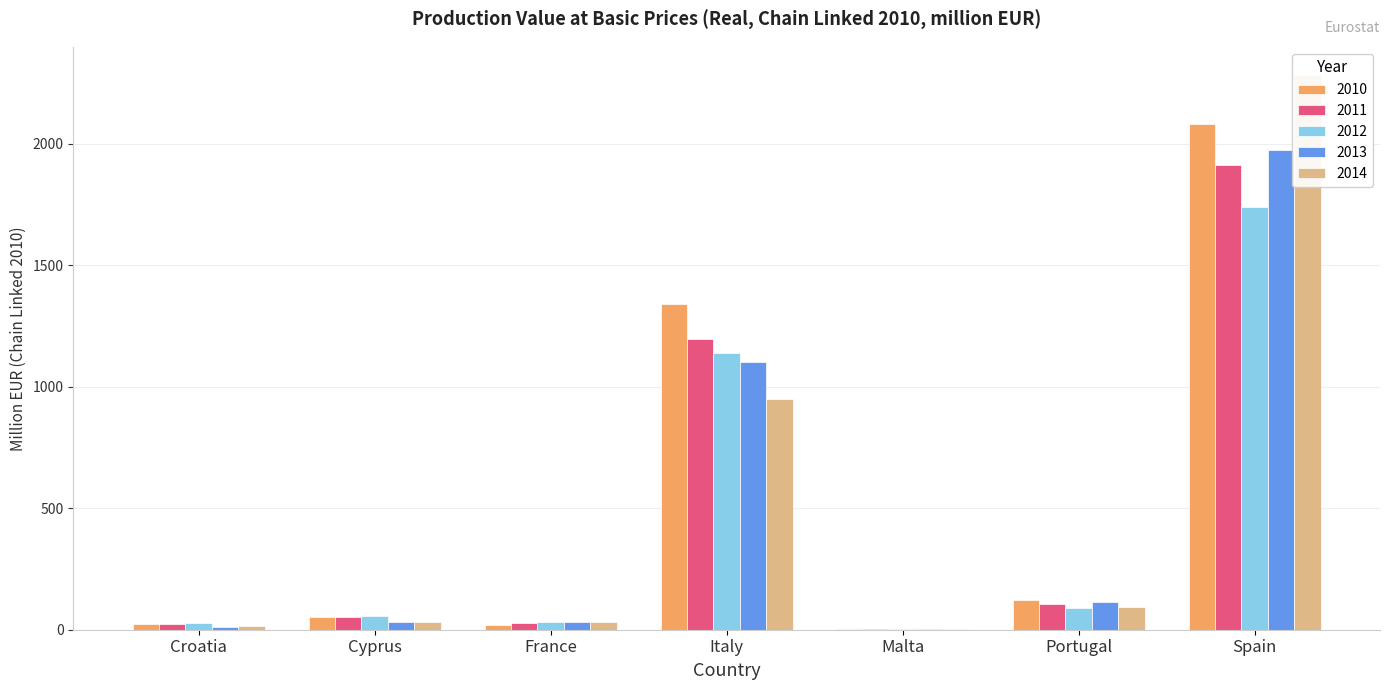

Is the value of 2010 at Portugal greater than the value of 2012 at Croatia?

Yes